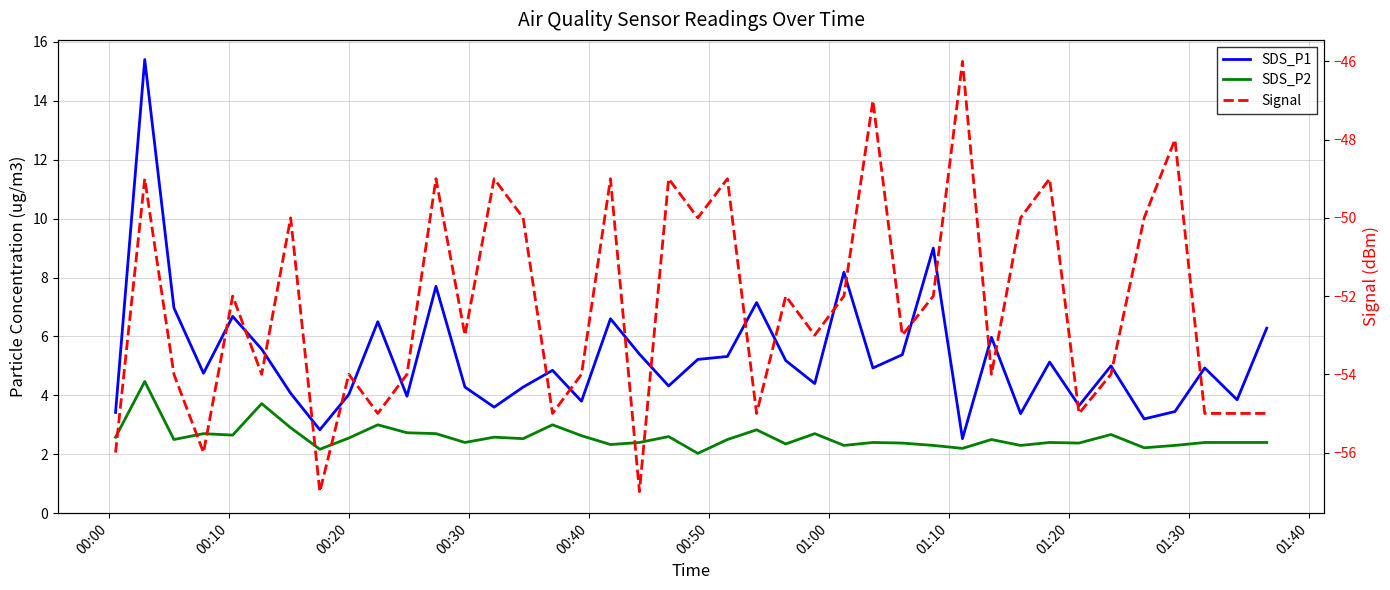

In Signal, how many points are lower than both neighbors (excluding endpoints)?

13